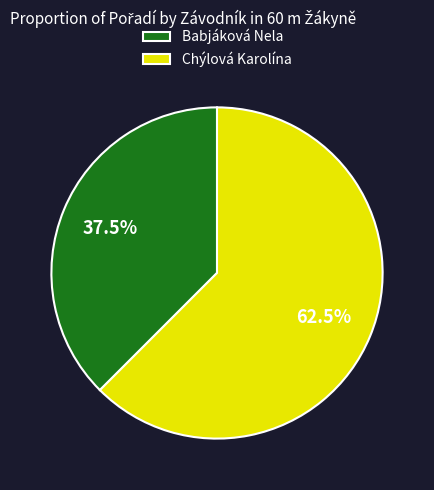

Rank the categories by value from highest to lowest.

Chýlová Karolína, Babjáková Nela